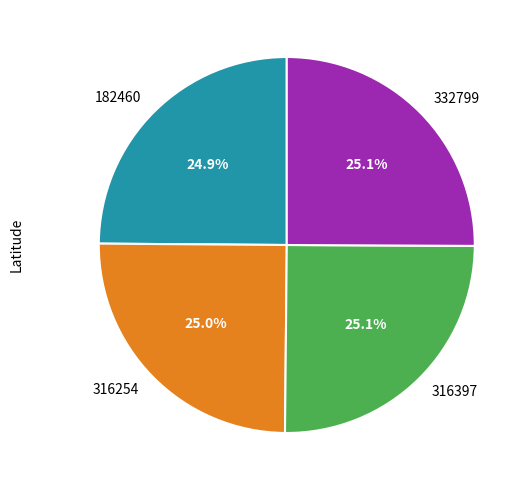

What percentage is the 316397 slice, to the nearest percent?

25%